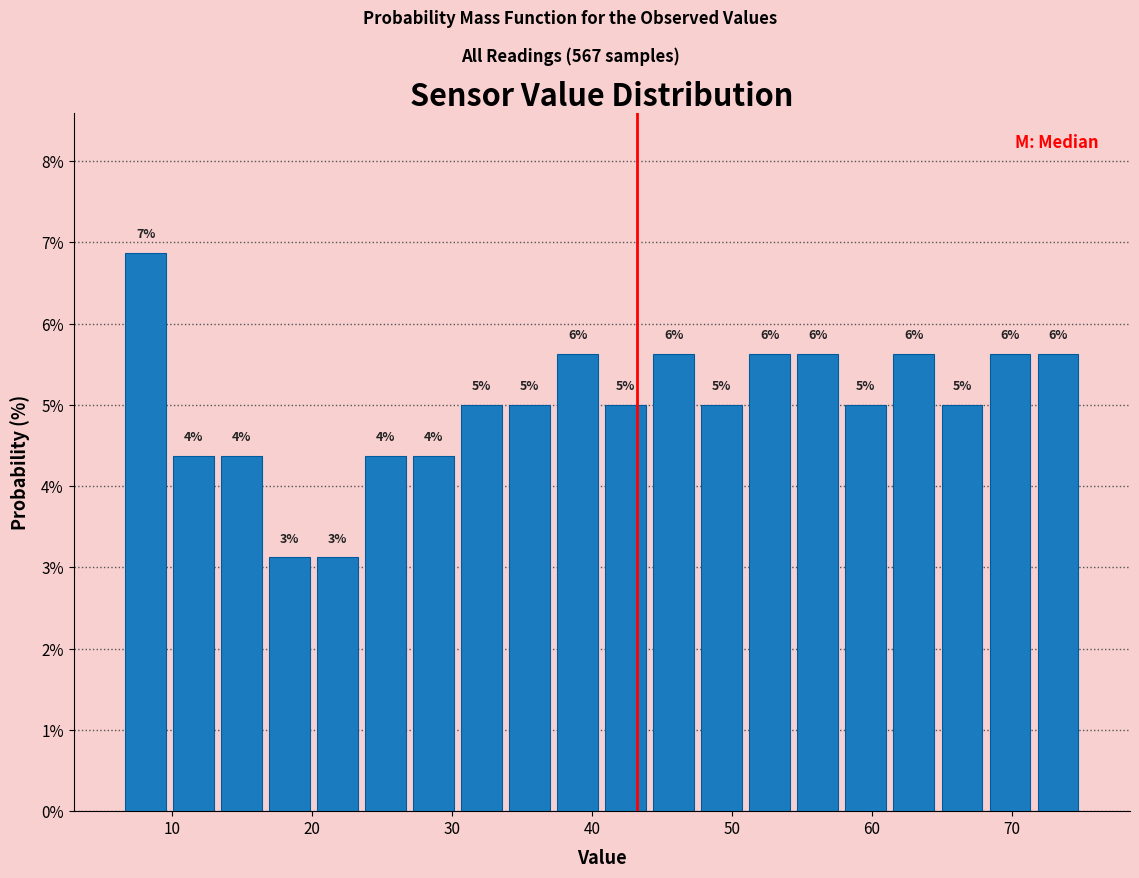

Read against the x-axis, roughly where is the centre of the tallest bar?

8